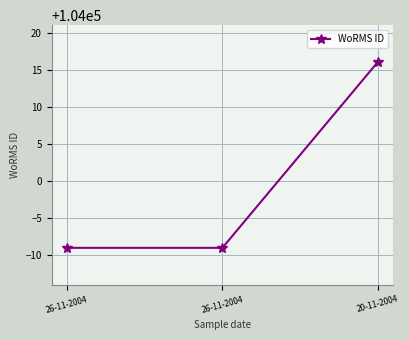

At which label is the value closest to 104003?

26-11-2004